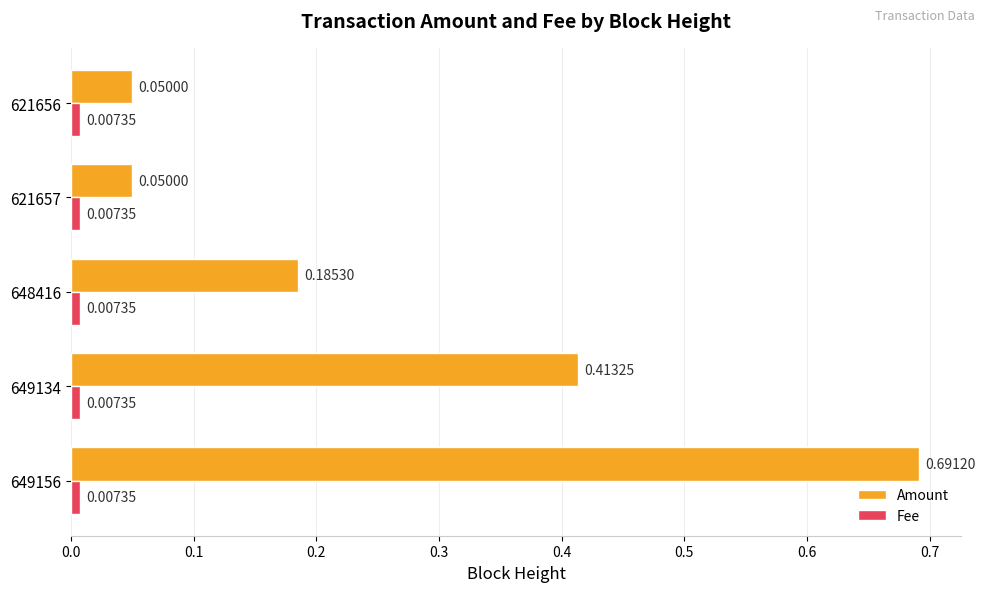

Is the value of Fee at 621657 greater than the value of Amount at 621656?

No